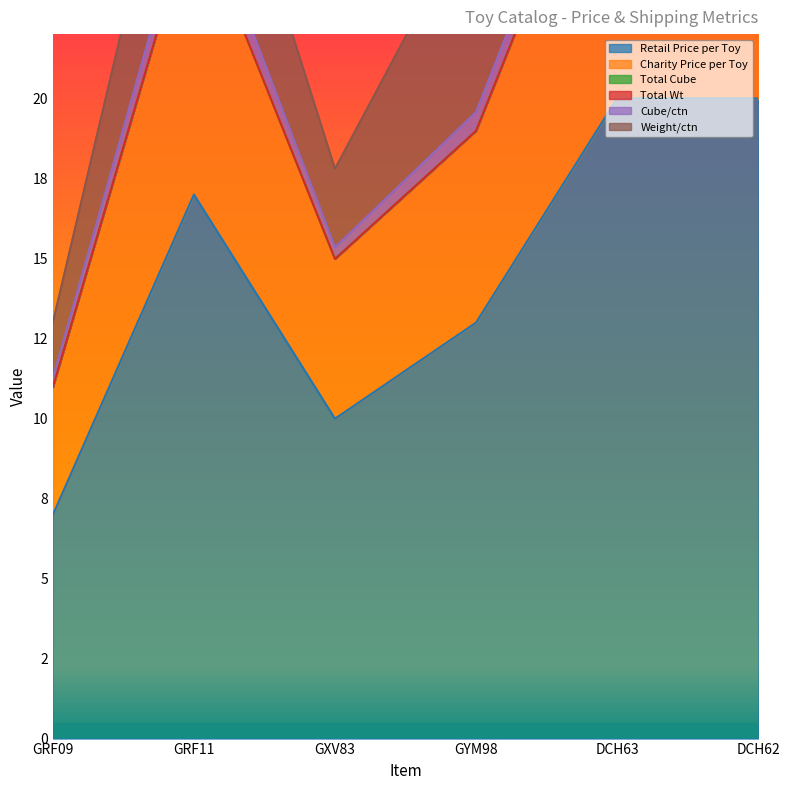

True or false: Cube/ctn and Total Cube intersect in this chart.

False